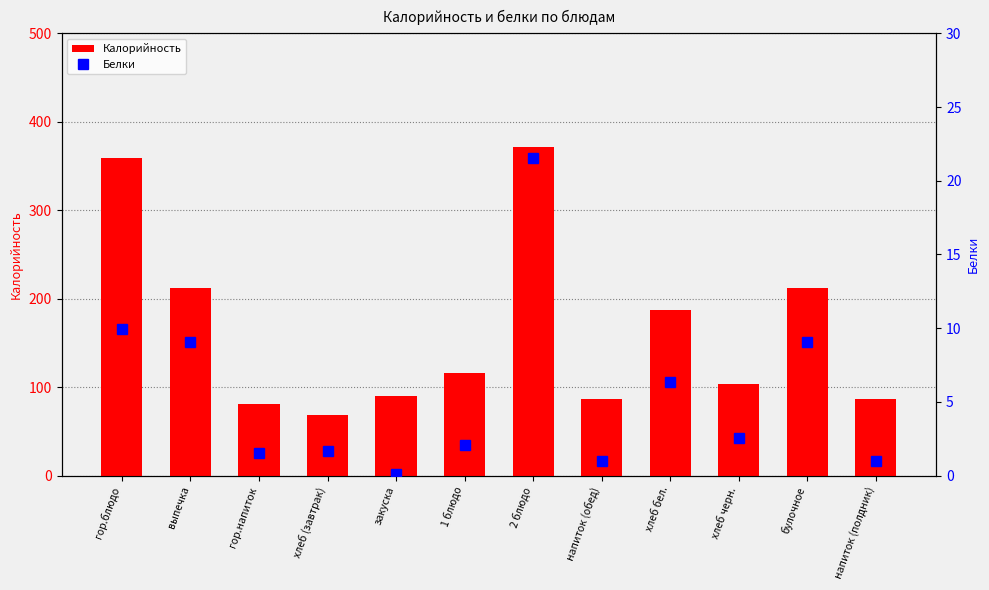

What is the label of the 7th bar from the right?

1 блюдо